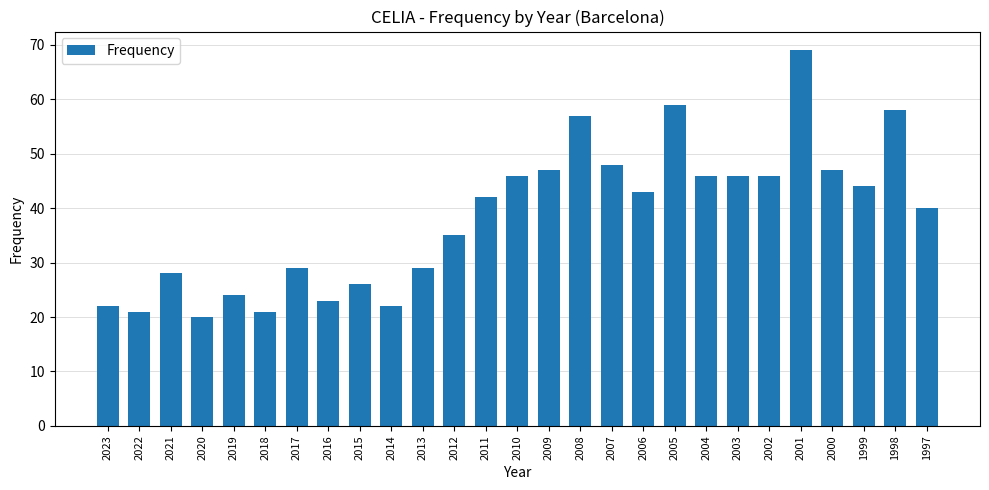

Which label corresponds to the largest value in the chart?

2001